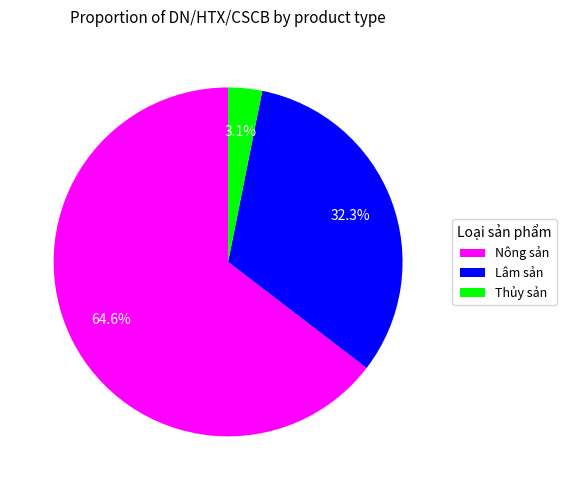

Which category accounts for the majority?

Nông sản